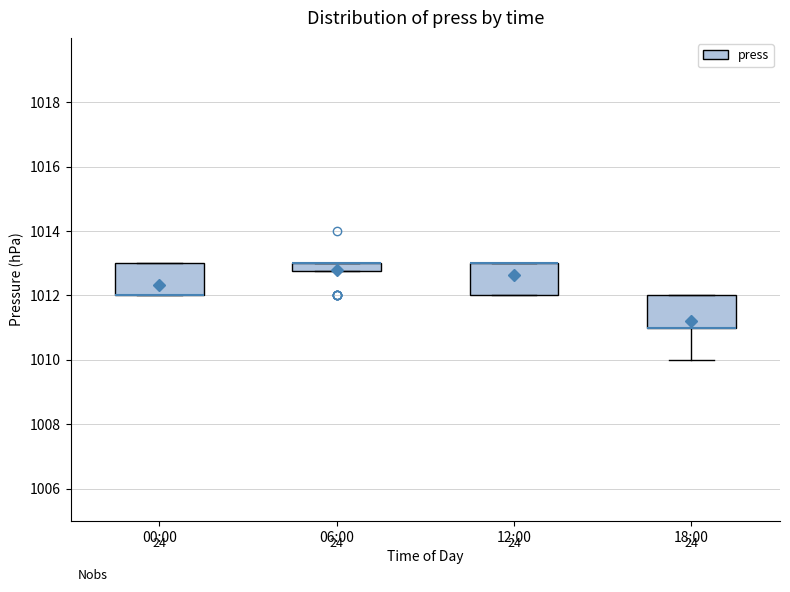

Where is the upper edge of the box for 12:00 on the y-axis? The values are not printed on the chart, so give them approximately, as read against the axis.

1013.0